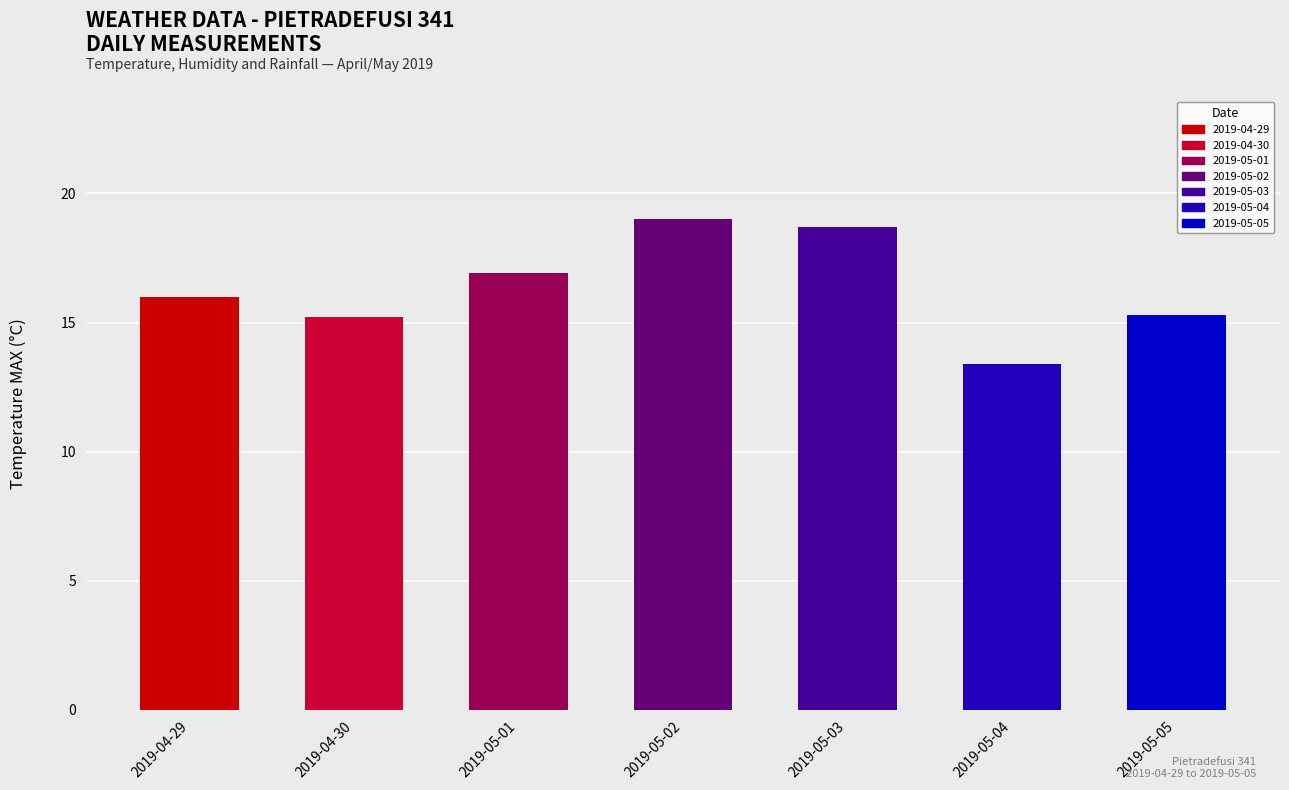

Reading left to right, transcribe all the data shown in this chart.

16.0	15.2	16.9	19.0	18.7	13.4	15.3